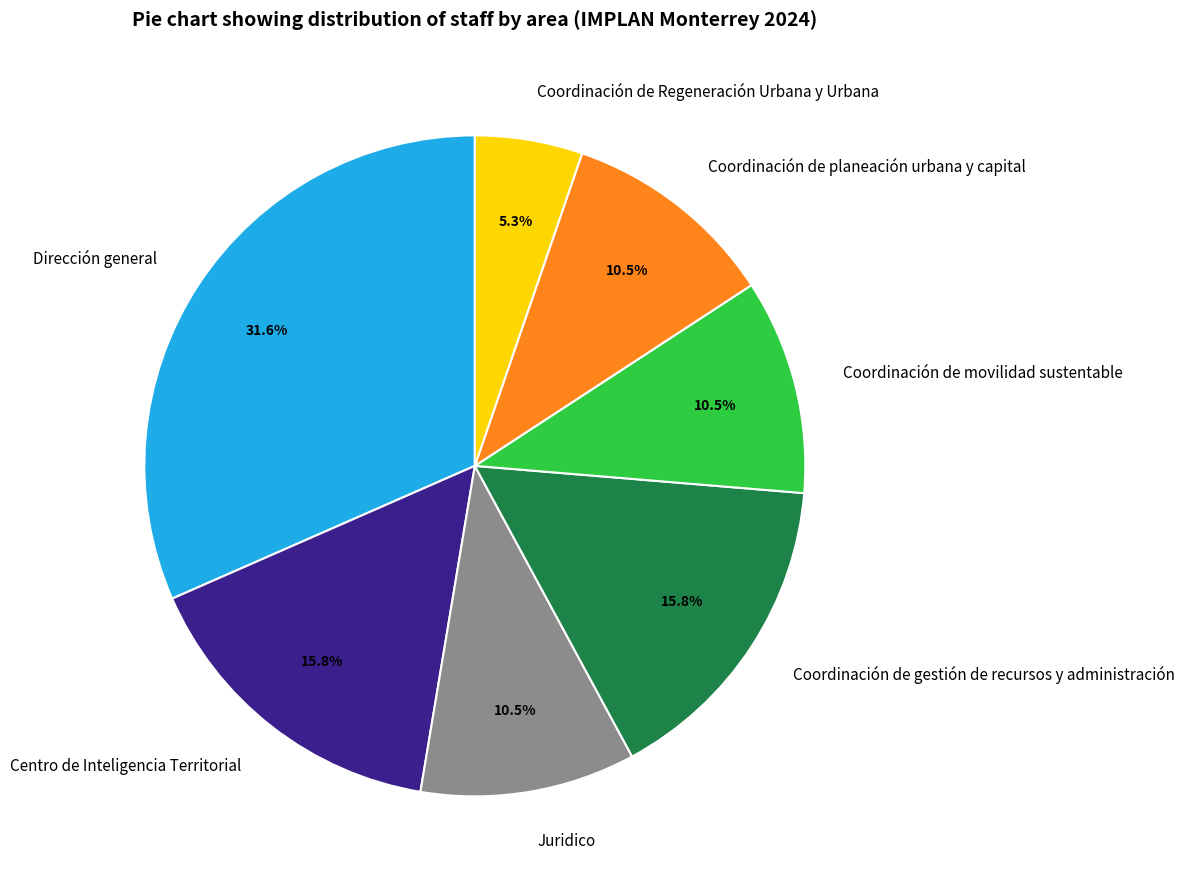

Is it true that Coordinación de planeación urbana y capital is 17% of the pie?

False